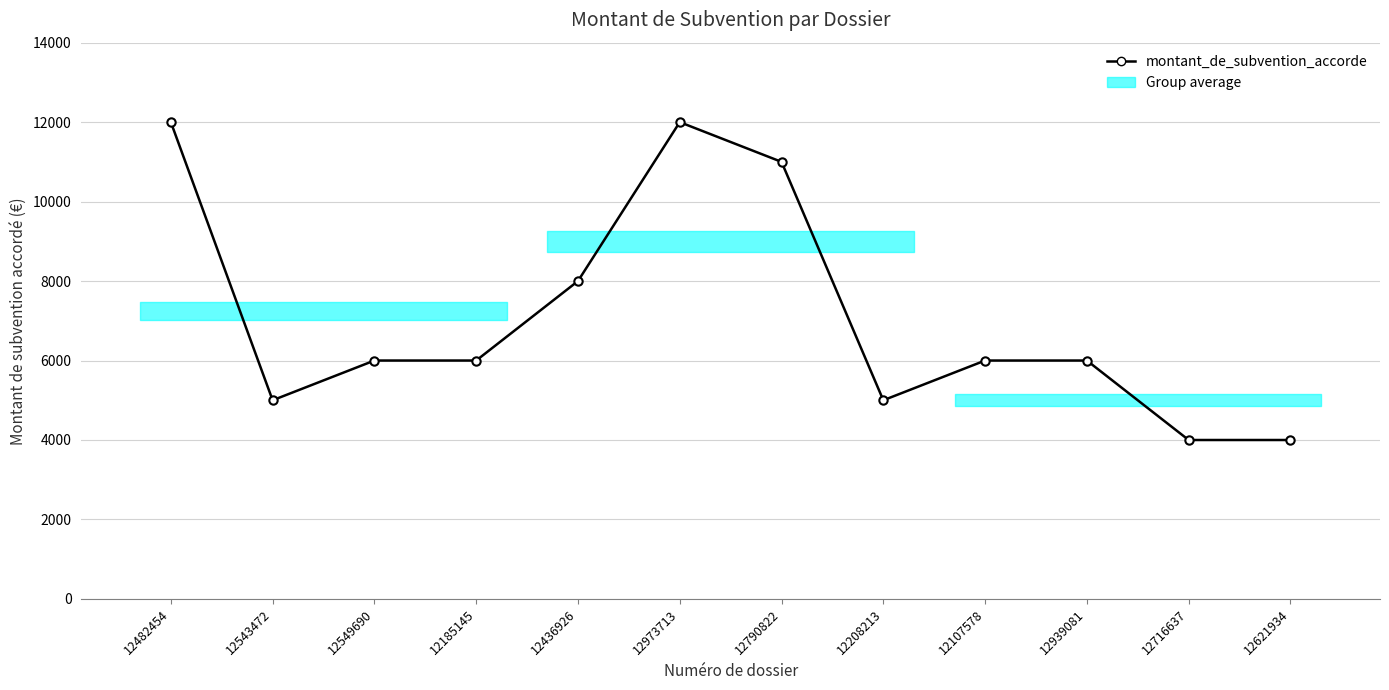

How many points are higher than both their immediate neighbors (excluding endpoints)?

1